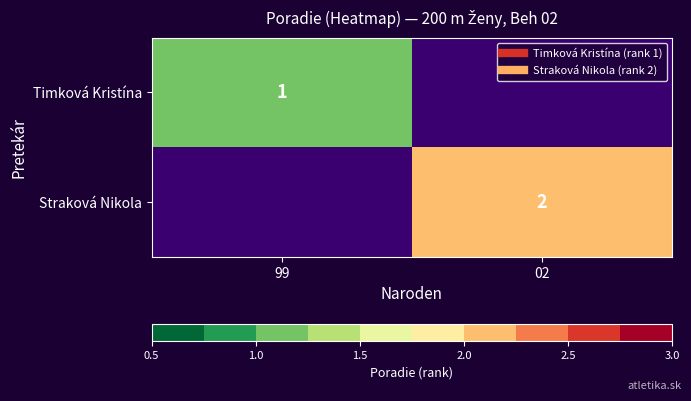

Which series has the widest spread of values?

Straková Nikola